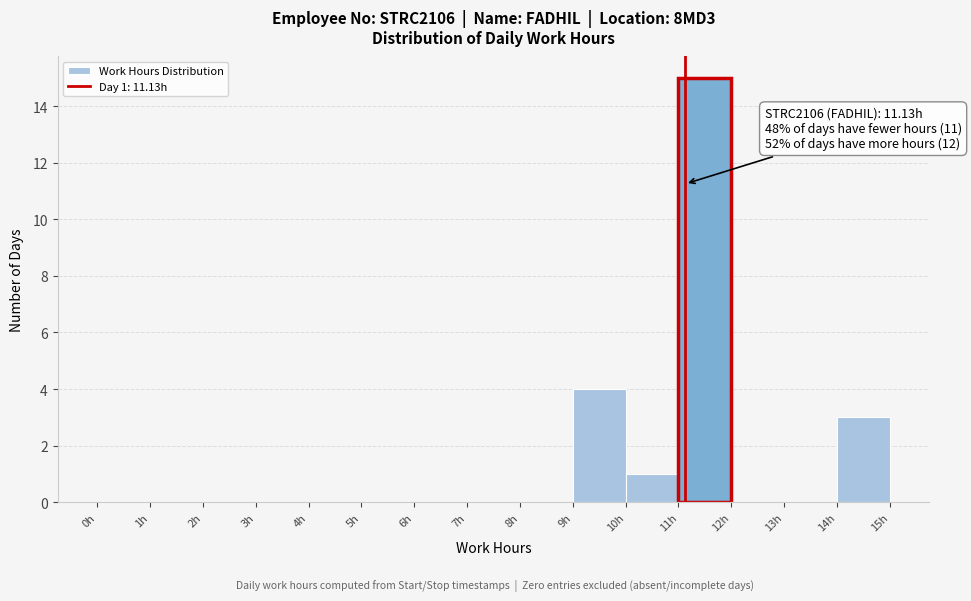

Over which range of the x-axis is the bar tallest?

11 to 12